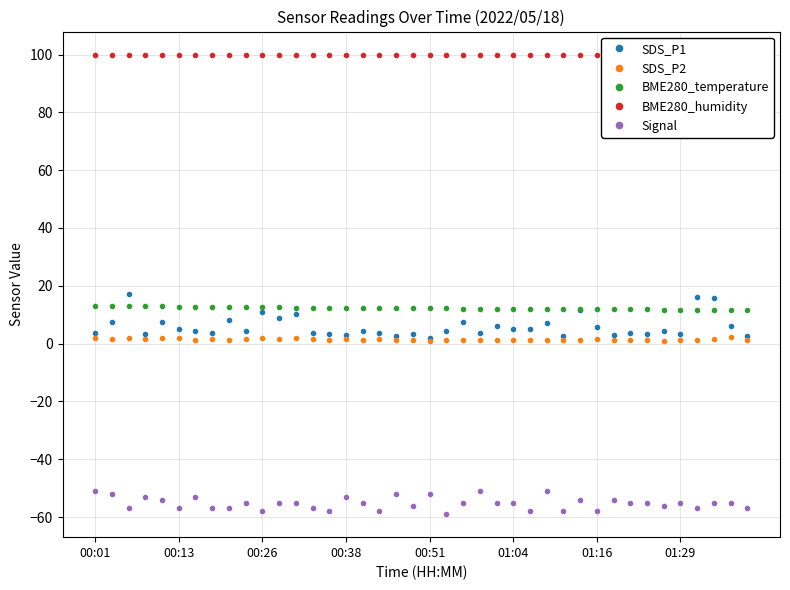

What are all the series names shown in the legend?

SDS_P1, SDS_P2, BME280_temperature, BME280_humidity, Signal